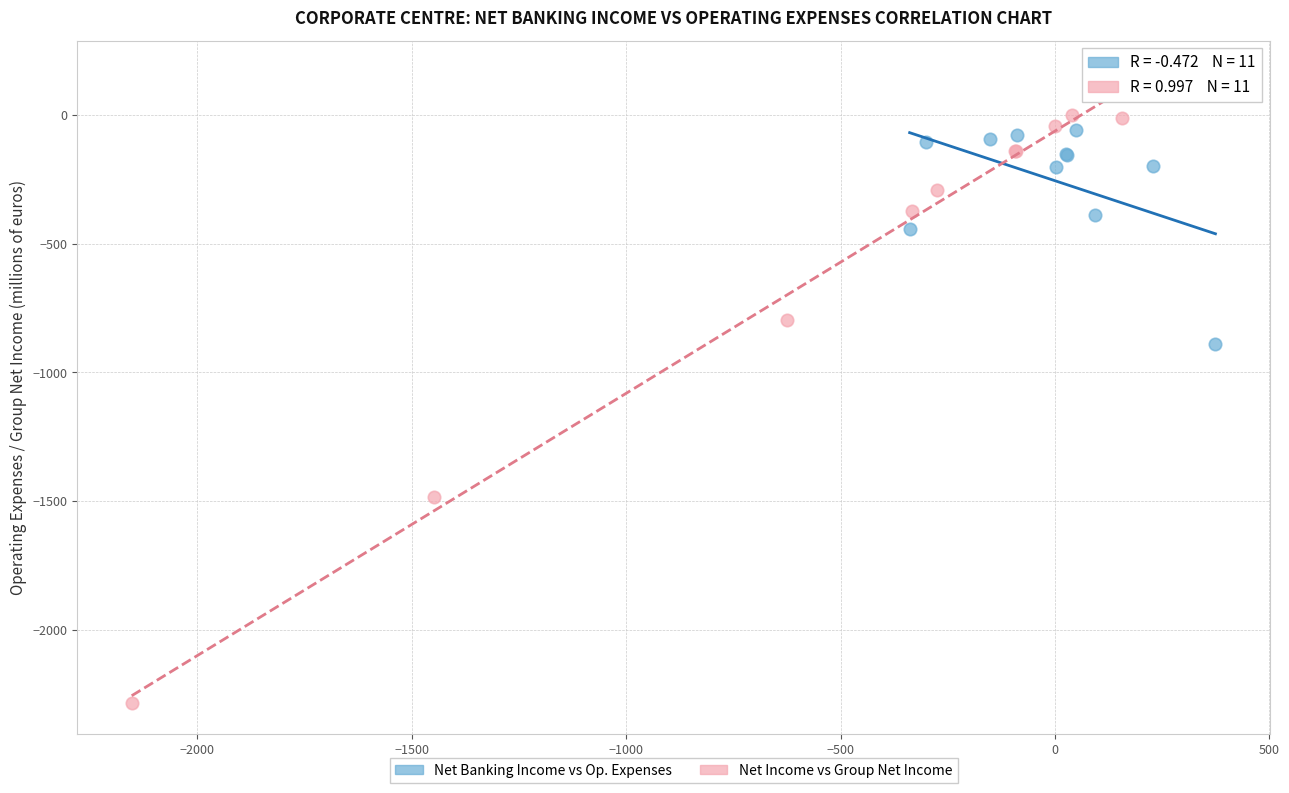

Which series has the largest Y range (max minus min)?

Net Income vs Group Net Income